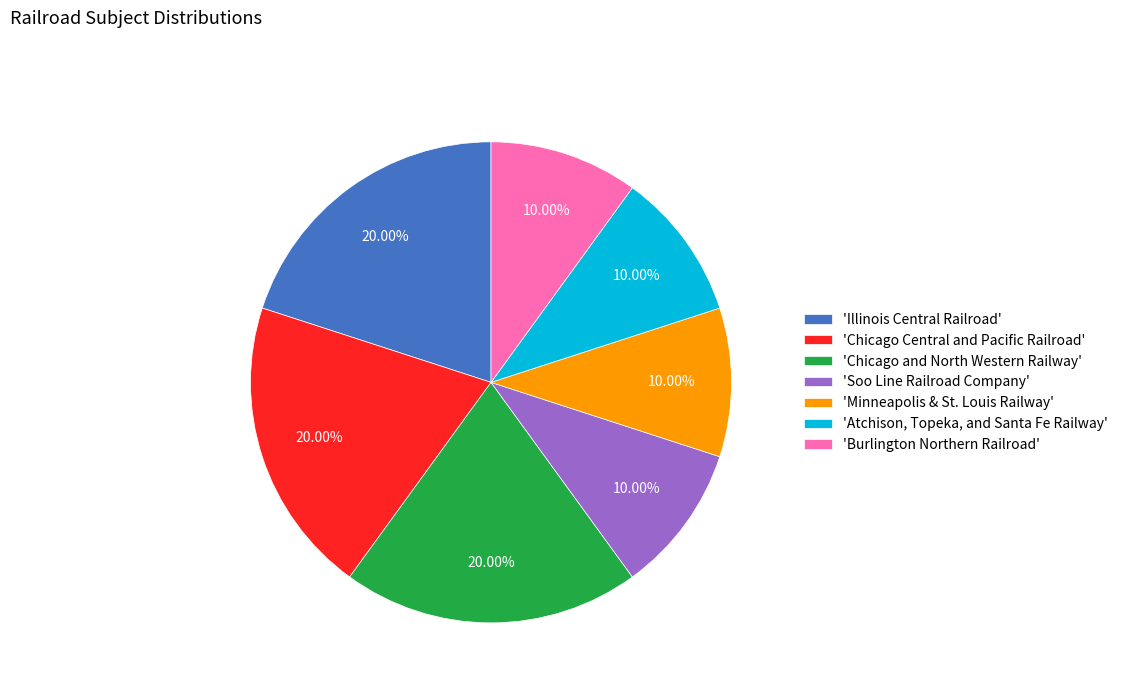

Is there any slice that represents more than half of the pie?

No